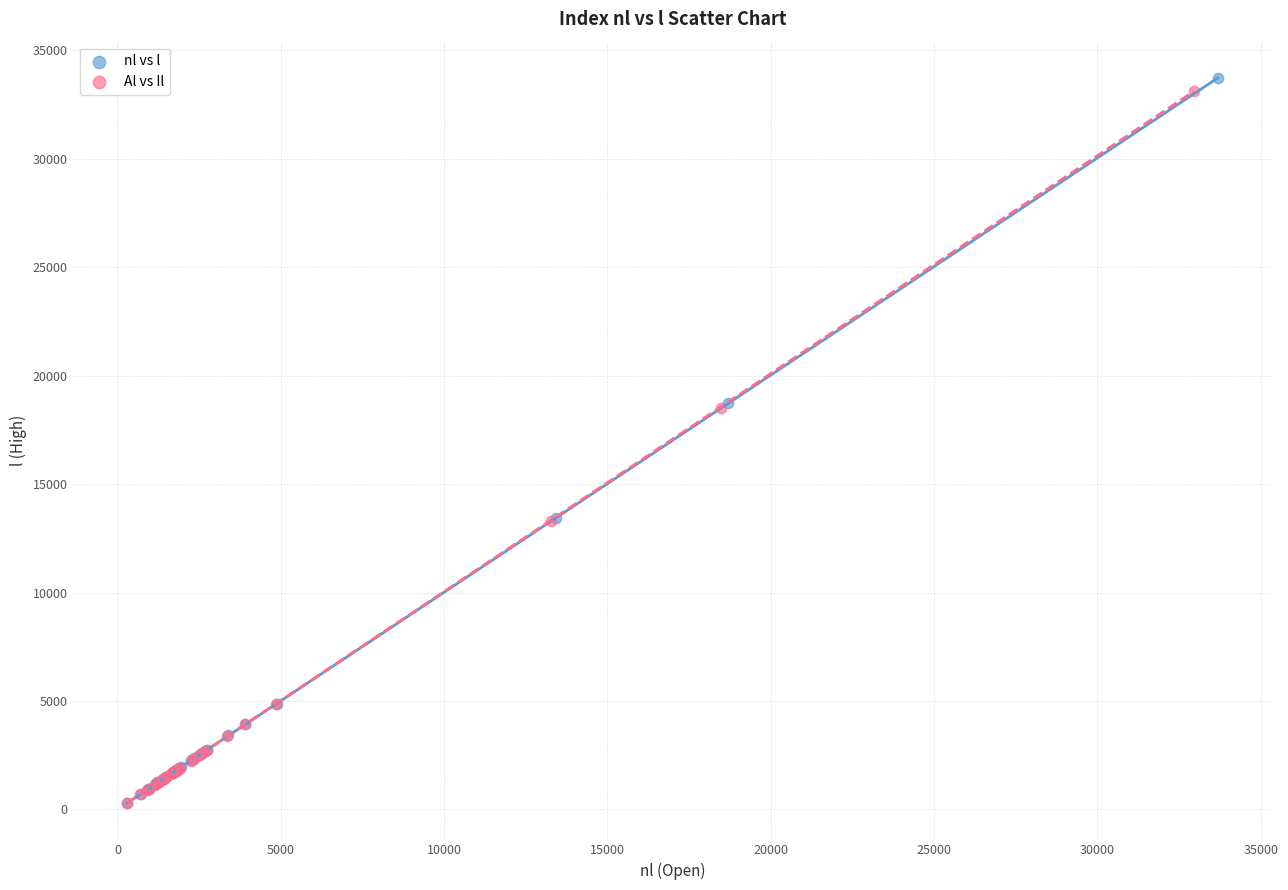

Which series has the widest spread of Y values?

nl vs l